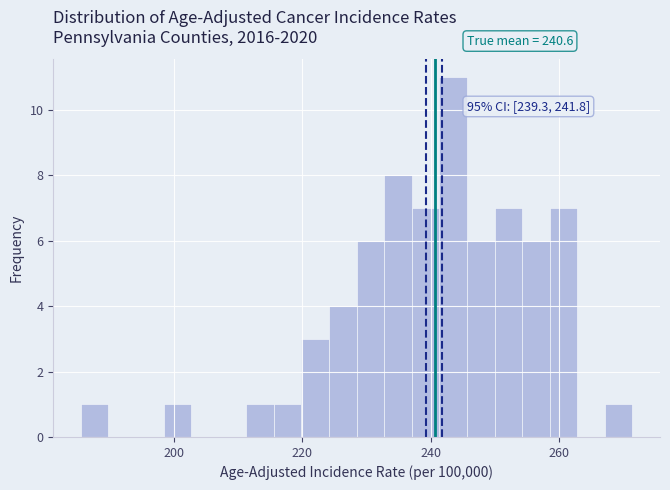

Around what value on the x-axis is the tallest bar? Give the approximate position of its centre, as read against the axis.

244